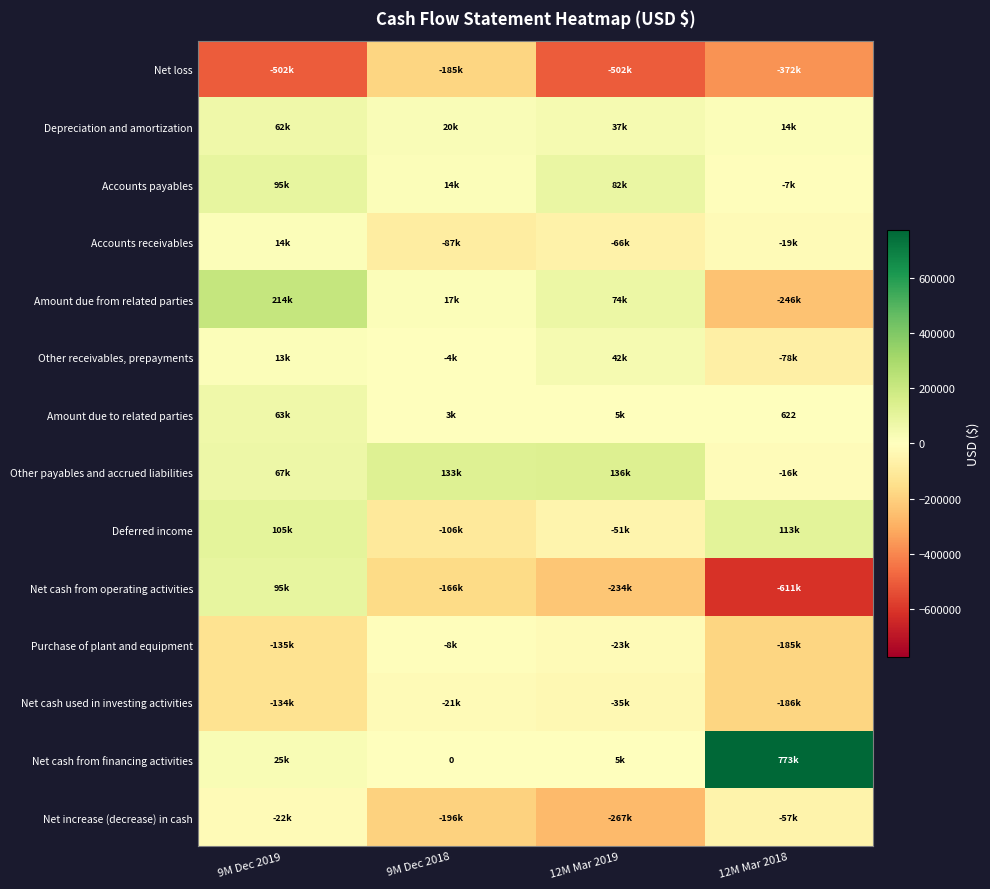

Where does the Purchase of plant and equipment series first go above -22995?

9M Dec 2018